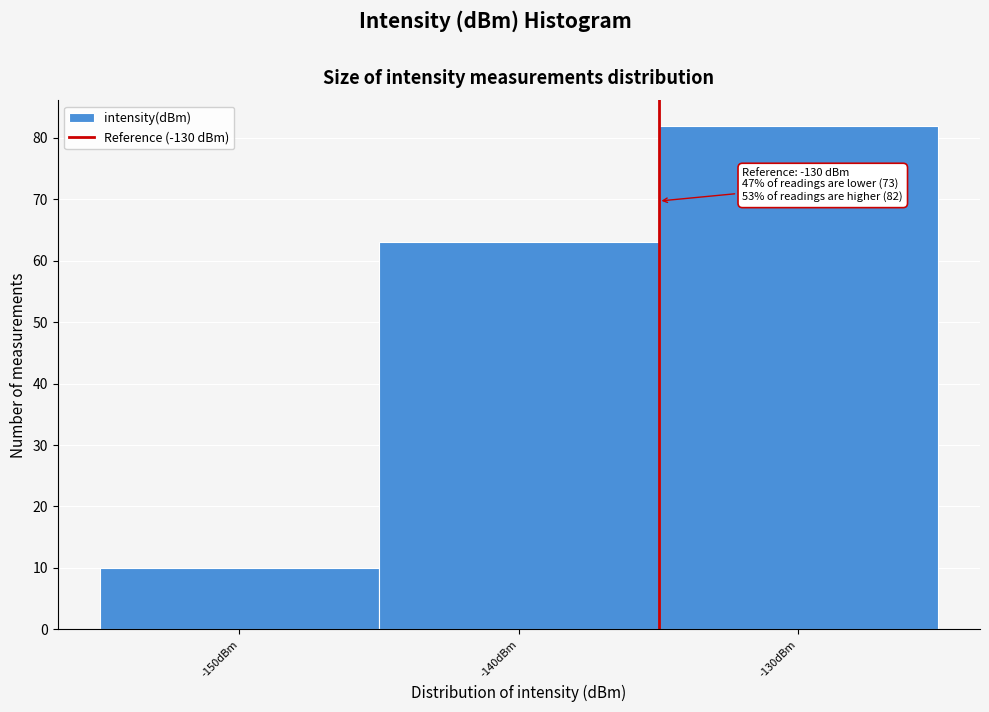

Reading left to right, list all the values displayed in this chart.

-150dBm=10	-140dBm=63	-130dBm=82